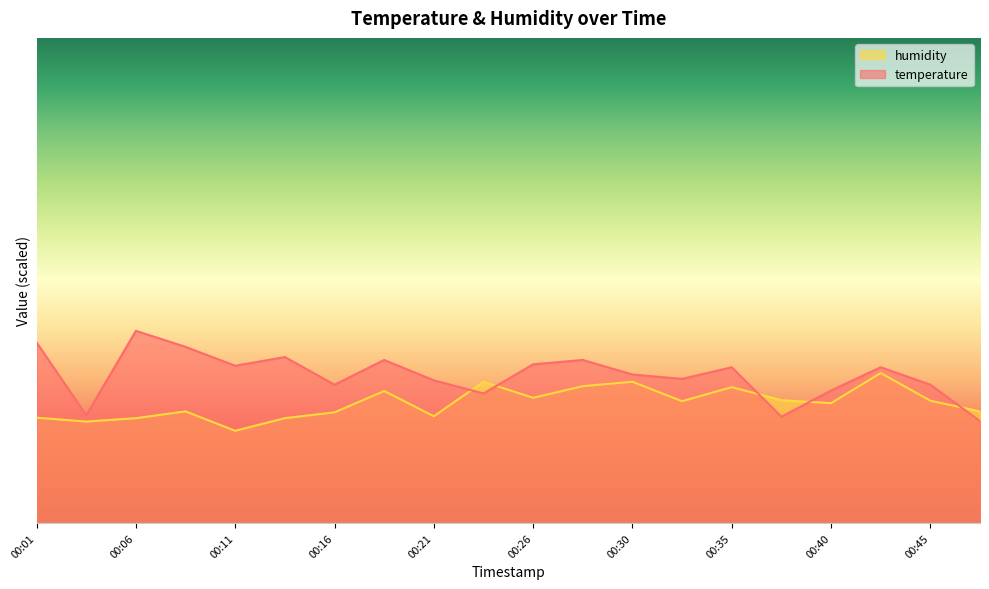

Which category has the highest value in the humidity series?

00:43